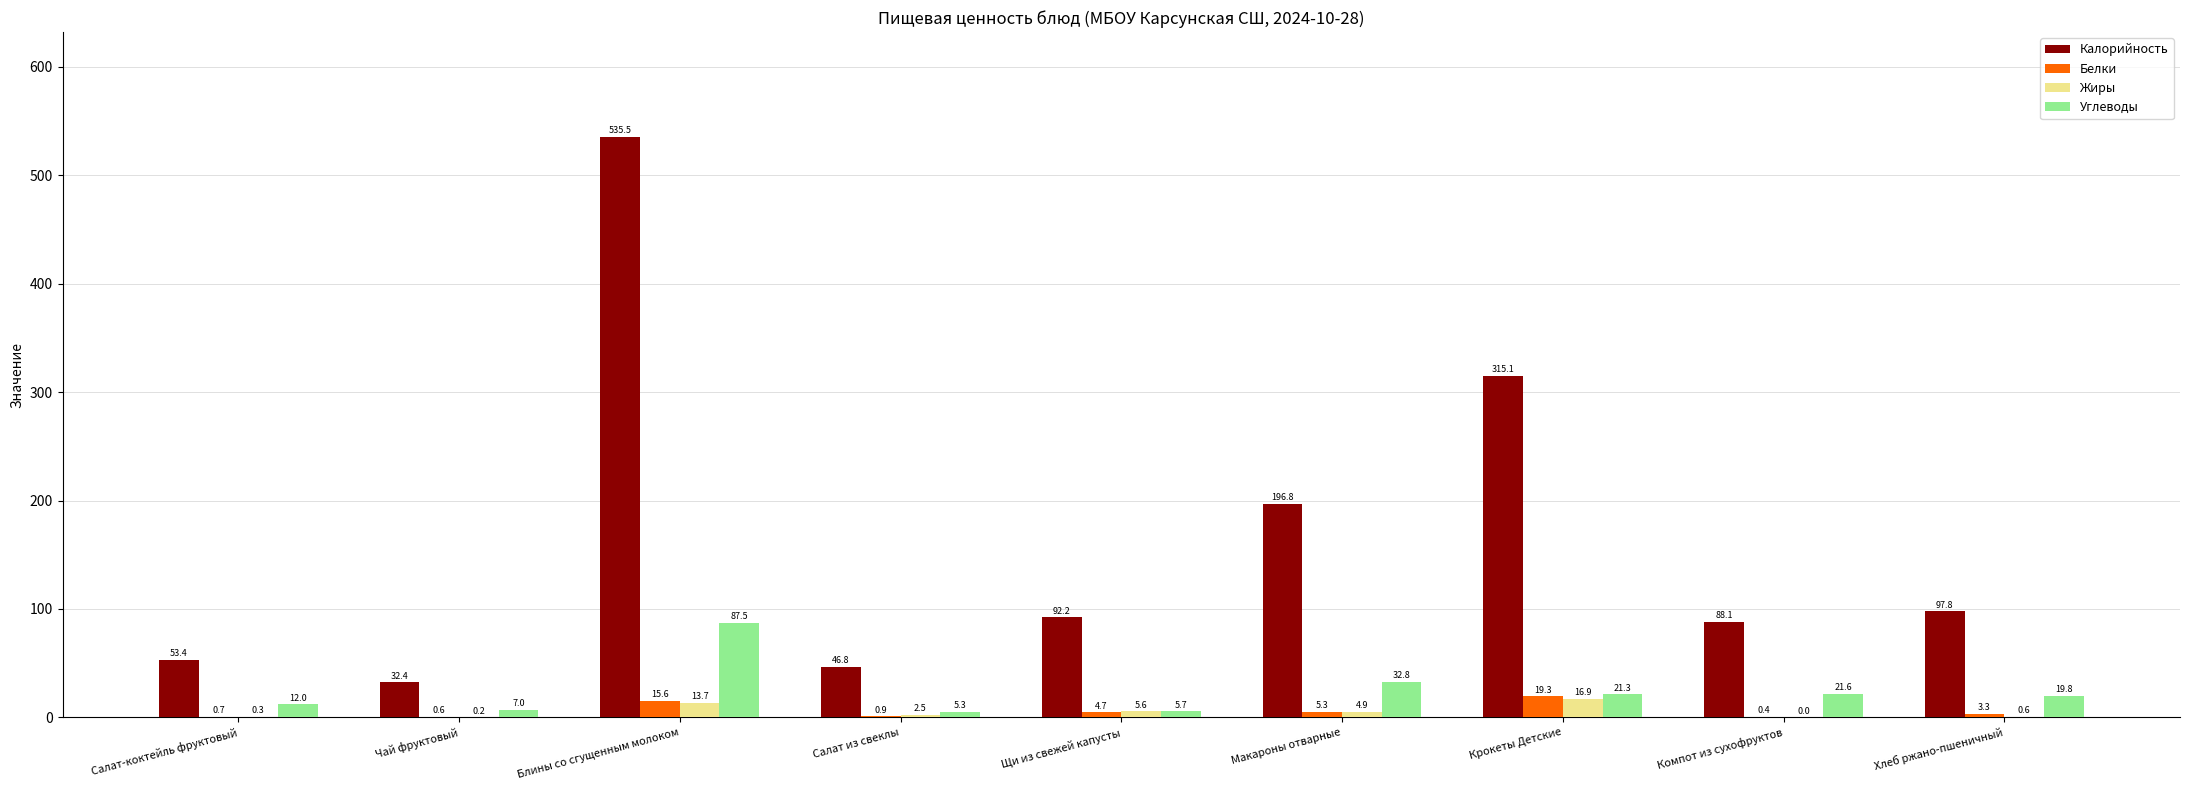

What is the highest value of the Углеводы series?

87.5